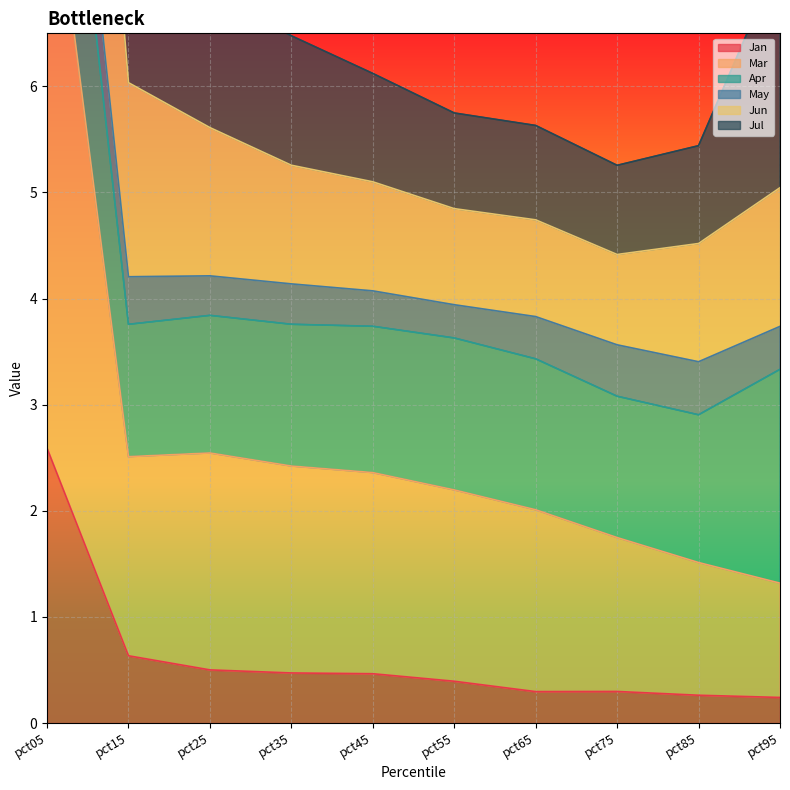

What is the difference between the maximum and minimum values in the Jan series?

2.3